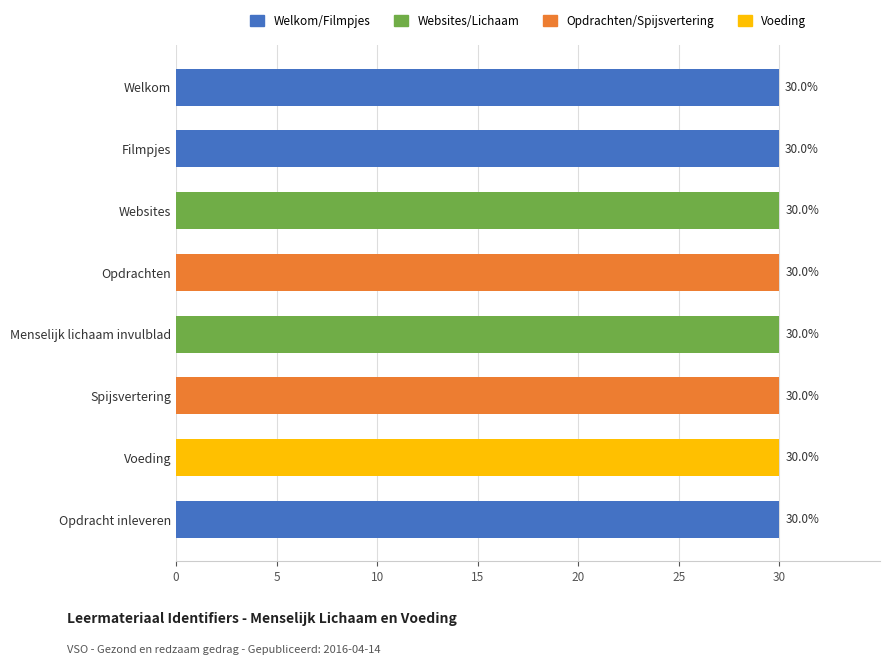

What is the smallest value displayed?

30.0